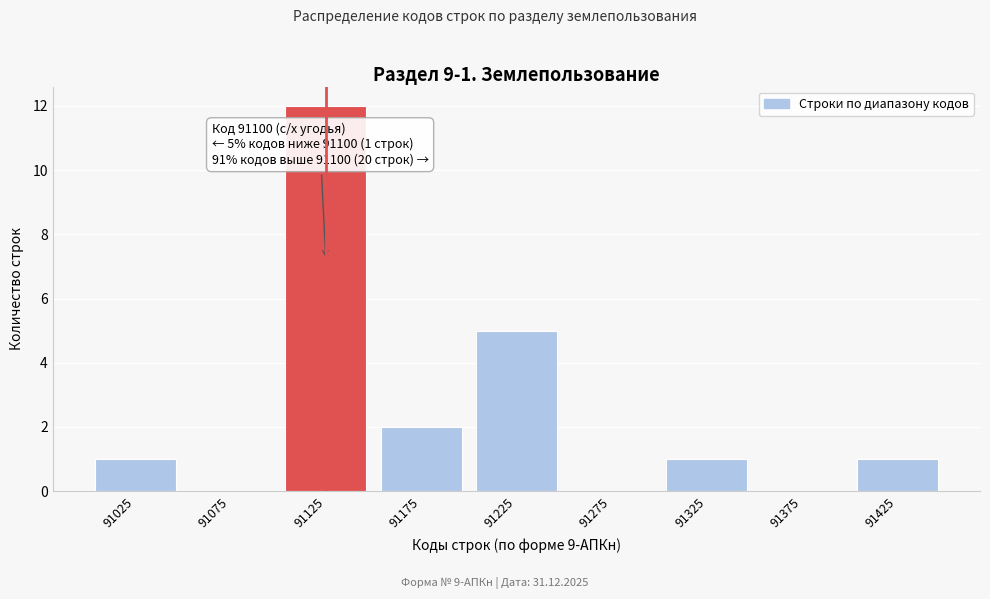

Which range on the x-axis has the tallest bar?

91100 to 91150